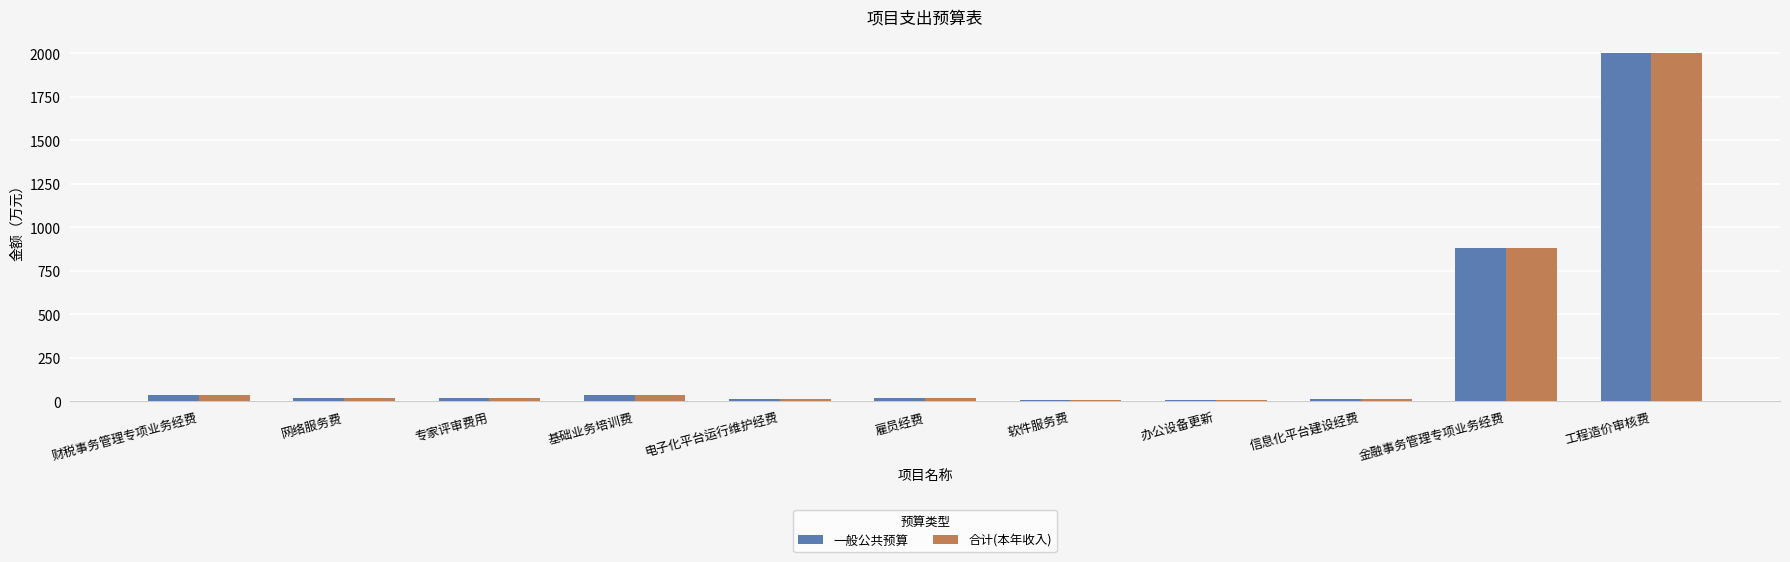

What is the average value of the 合计(本年收入) series?

277.2